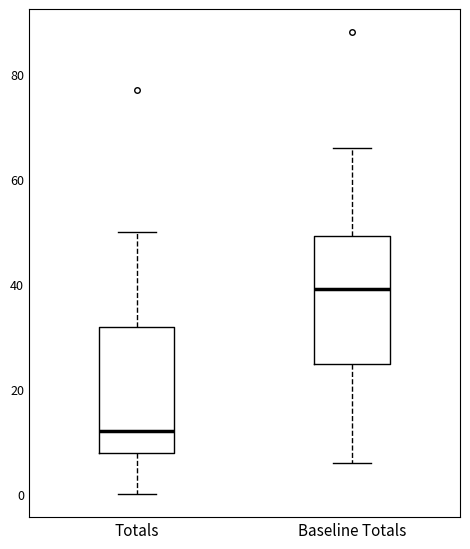

Reading left to right, read every box against the y-axis: the position of its median line, the range the box covers, and the ends of its whiskers. The values are not printed on the chart, so give them approximately, as read against the axis.

Totals: median 12, box 8 to 32, whiskers 0 to 50
Baseline Totals: median 40, box 24 to 50, whiskers 6 to 66